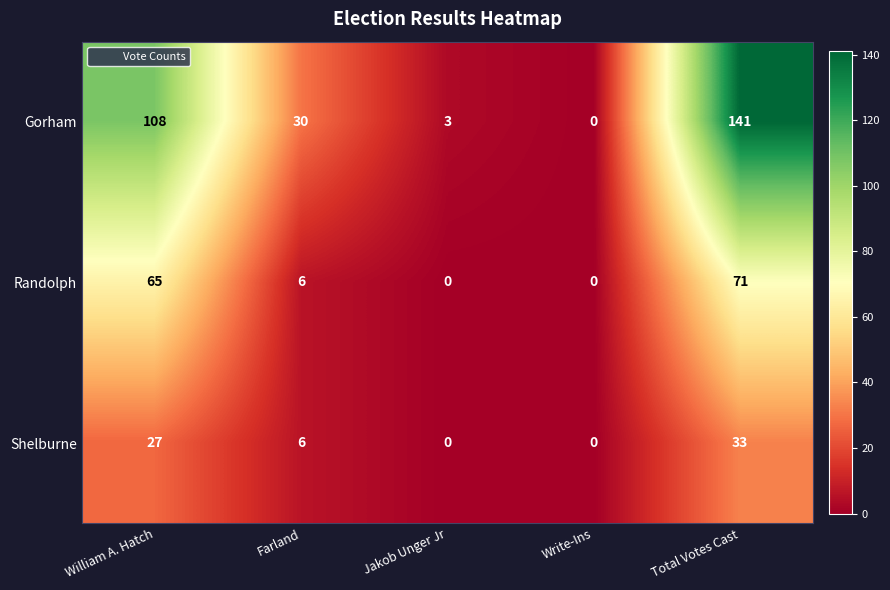

Which series has the widest spread of values?

Gorham